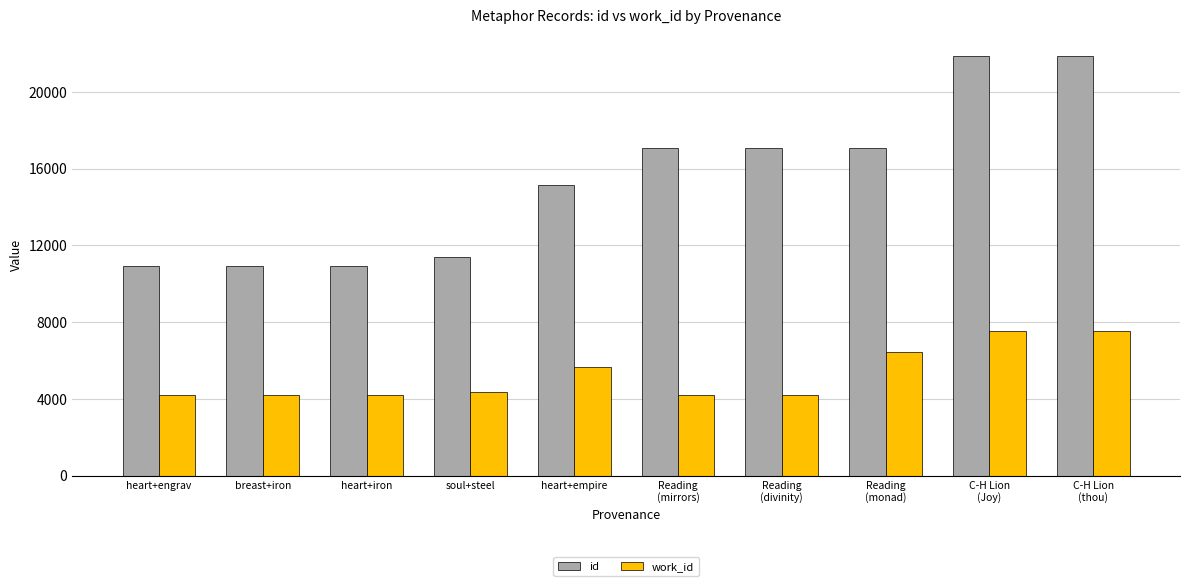

Which series has the widest spread of values?

id